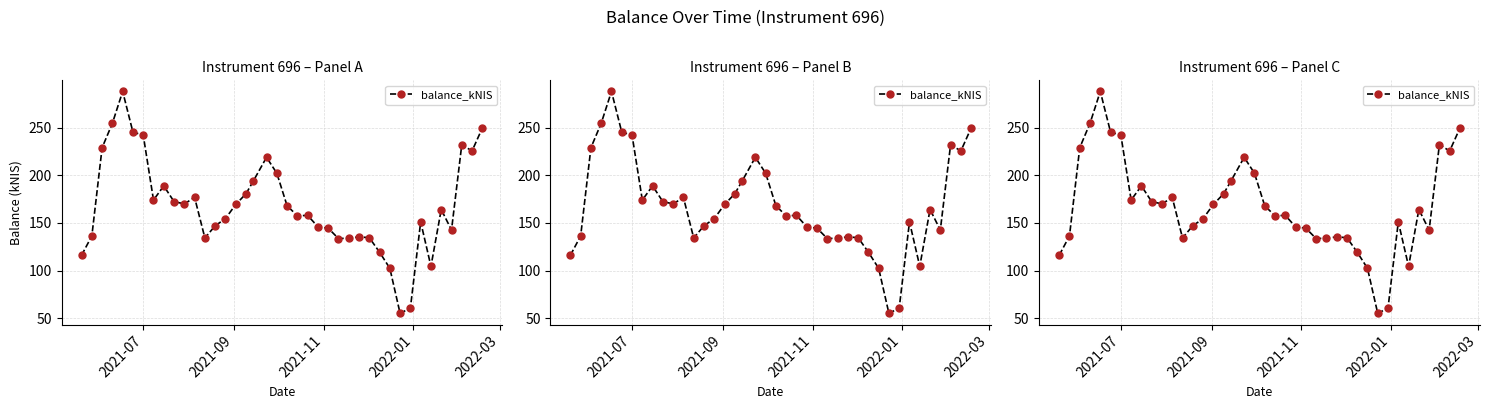

Is it true that the value at 31 is 27.6?

False